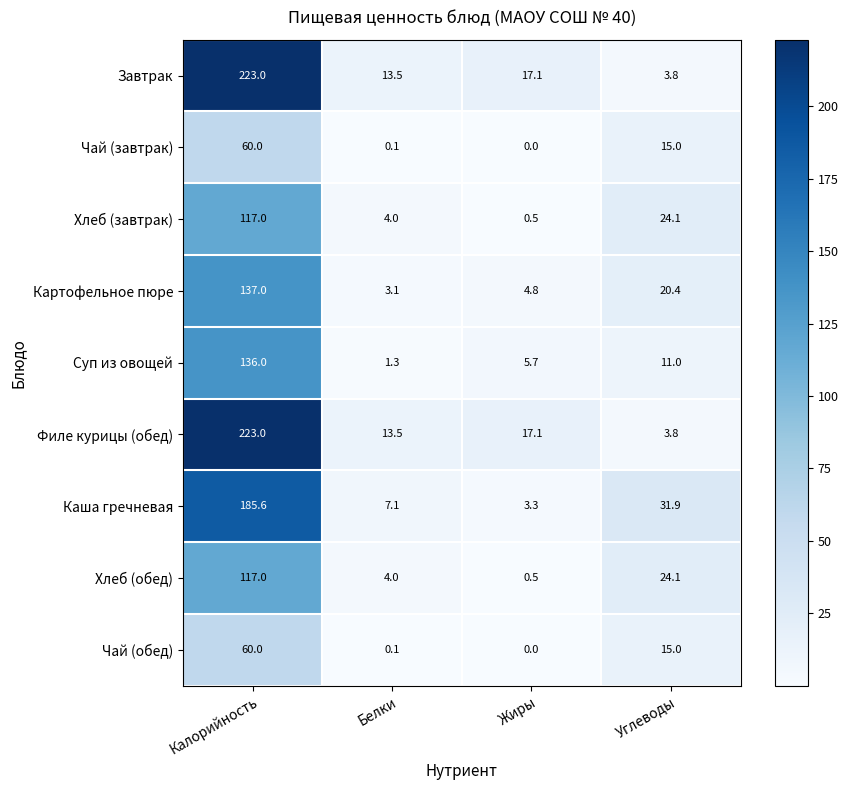

What is the difference between the highest and lowest values at Углеводы?

28.1